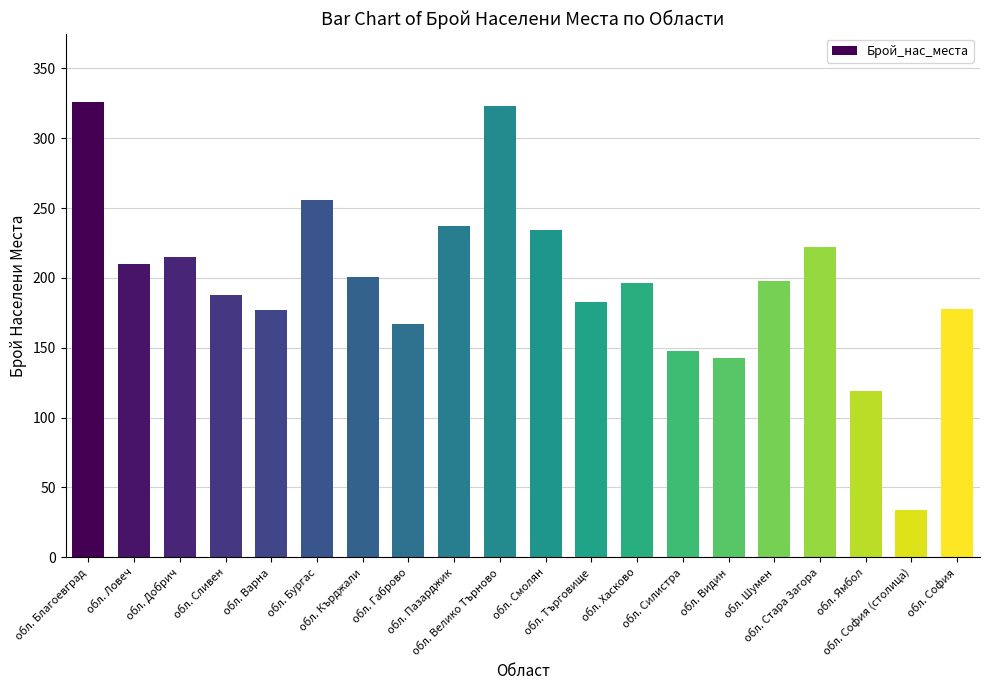

What is the average value?

198